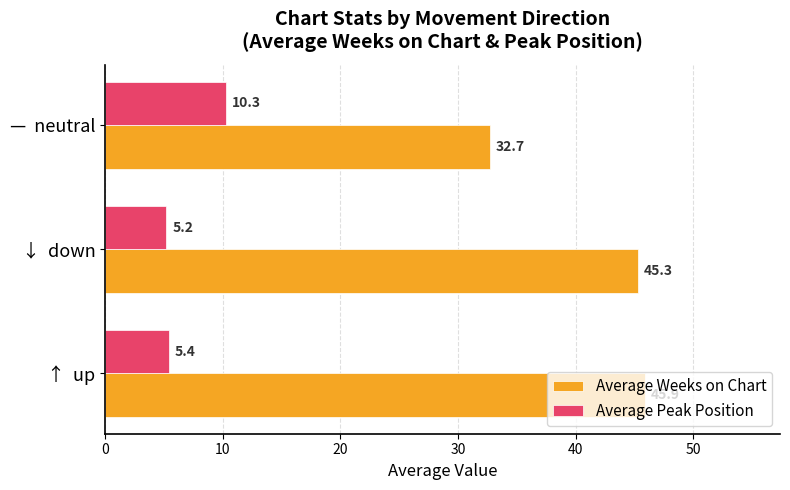

What is the difference between the highest and lowest values at ↑  up?

40.5